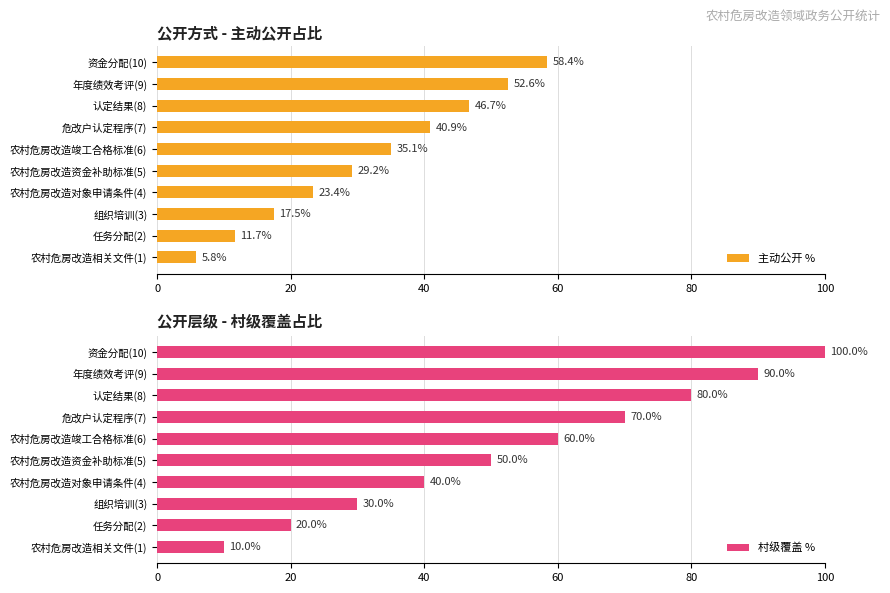

At which label is 主动公开 % closest to 32?

农村危房改造资金补助标准(5)